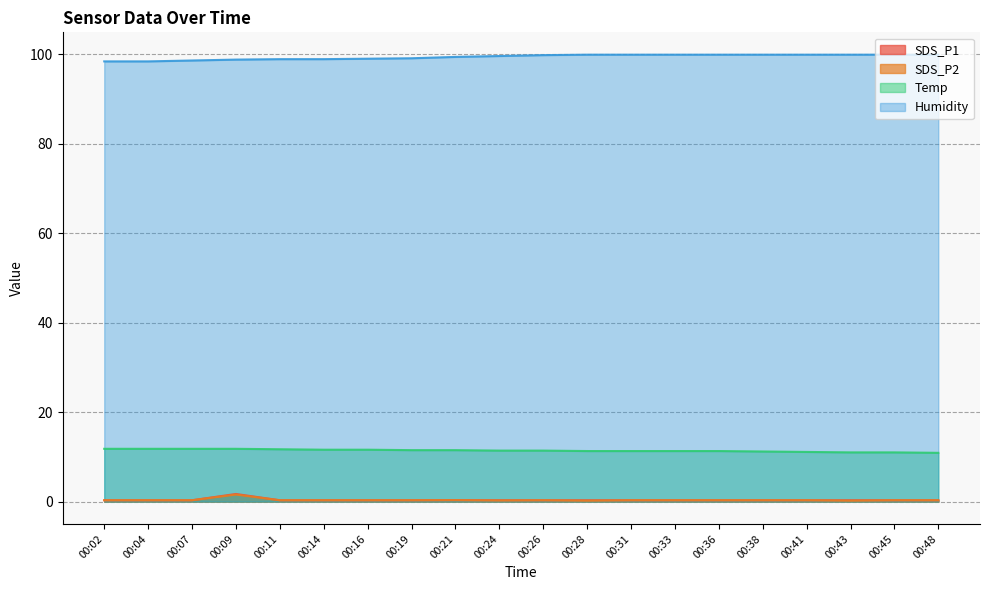

At how many categories does at least one series exceed 67?

20